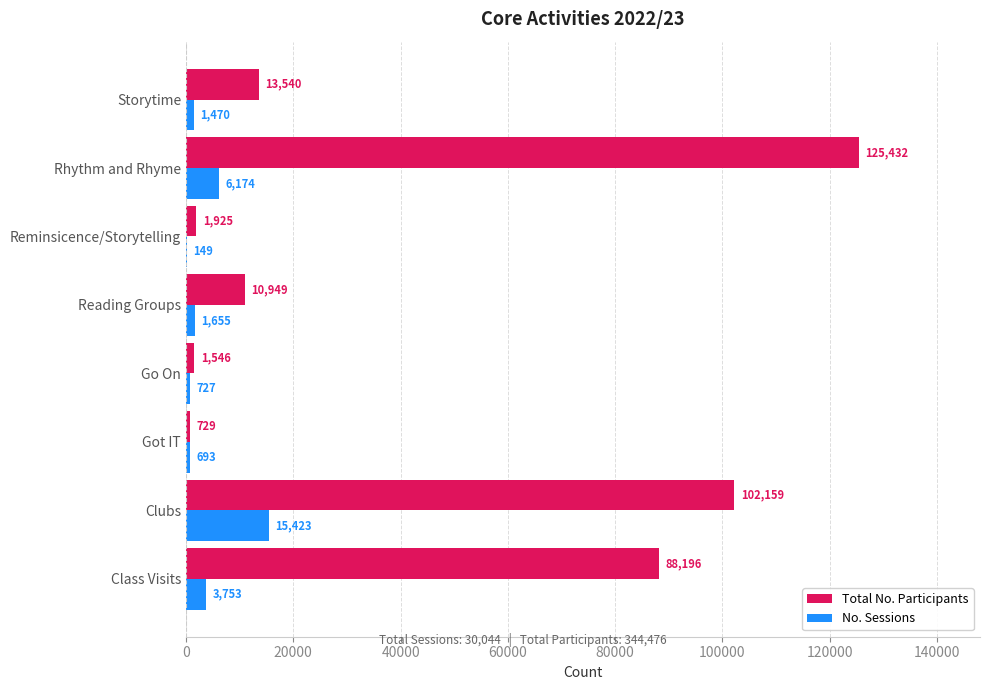

What is the total value across all series at Rhythm and Rhyme?

131606